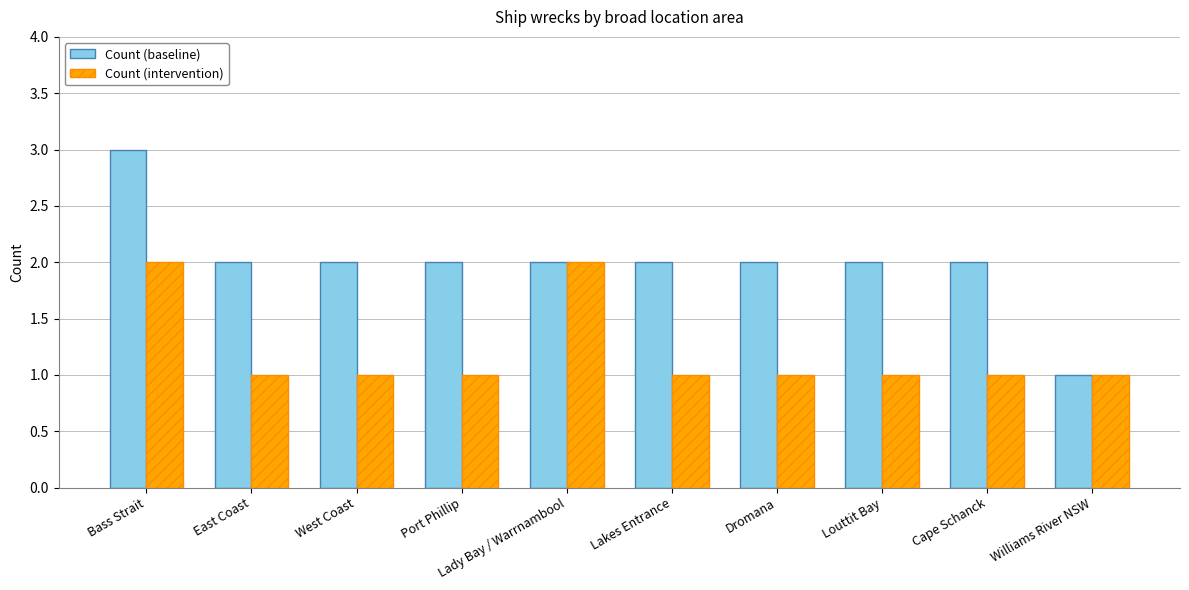

Reading right to left, transcribe all the data shown in this chart.

Count (baseline): Williams River NSW=1	Cape Schanck=2	Louttit Bay=2	Dromana=2	Lakes Entrance=2	Lady Bay / Warrnambool=2	Port Phillip=2	West Coast=2	East Coast=2	Bass Strait=3
Count (intervention): Williams River NSW=1	Cape Schanck=1	Louttit Bay=1	Dromana=1	Lakes Entrance=1	Lady Bay / Warrnambool=2	Port Phillip=1	West Coast=1	East Coast=1	Bass Strait=2